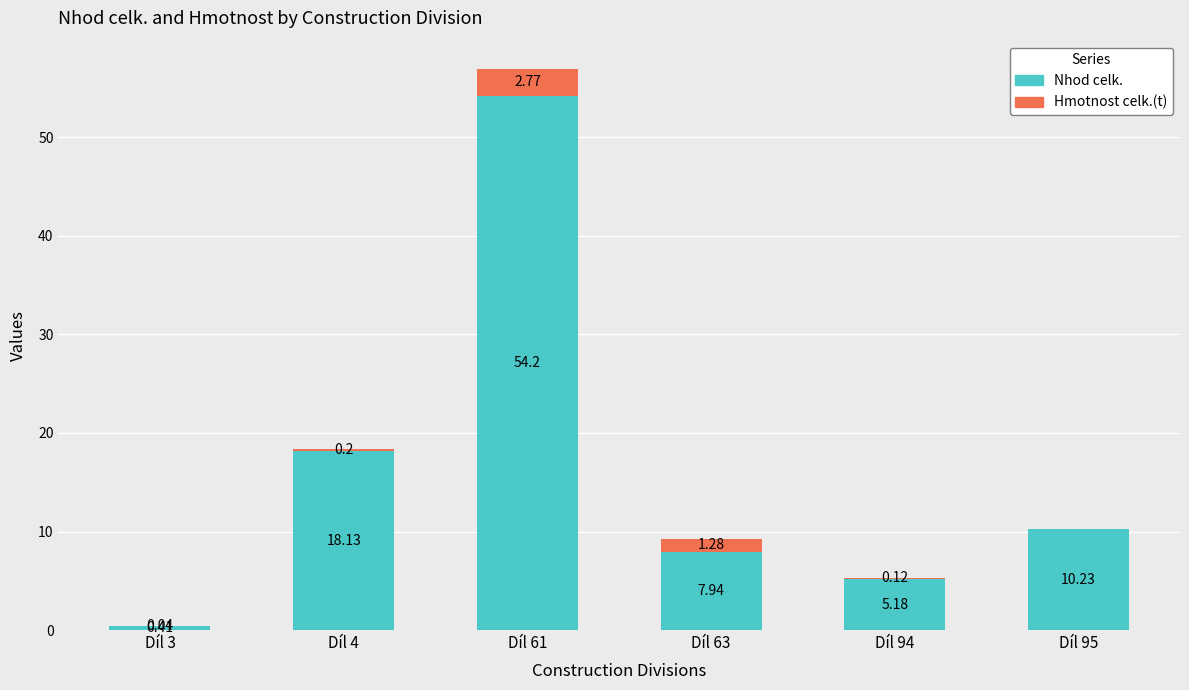

What is the total value across all series at Díl 61?

57.0